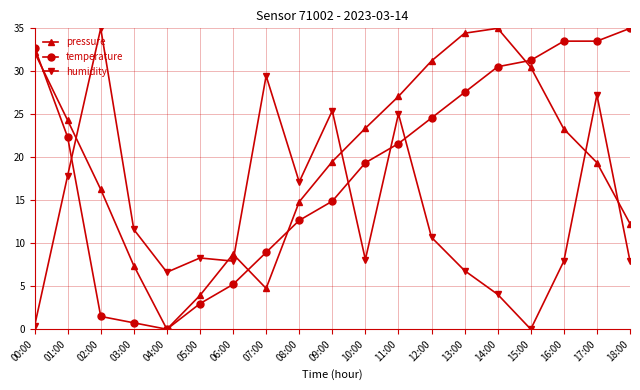

What position from the right is 03:00?

16